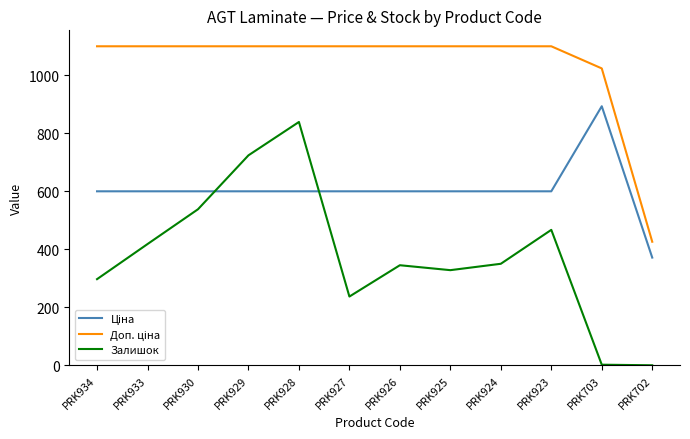

Between PRK929 and PRK927, which series saw the biggest shift?

Залишок